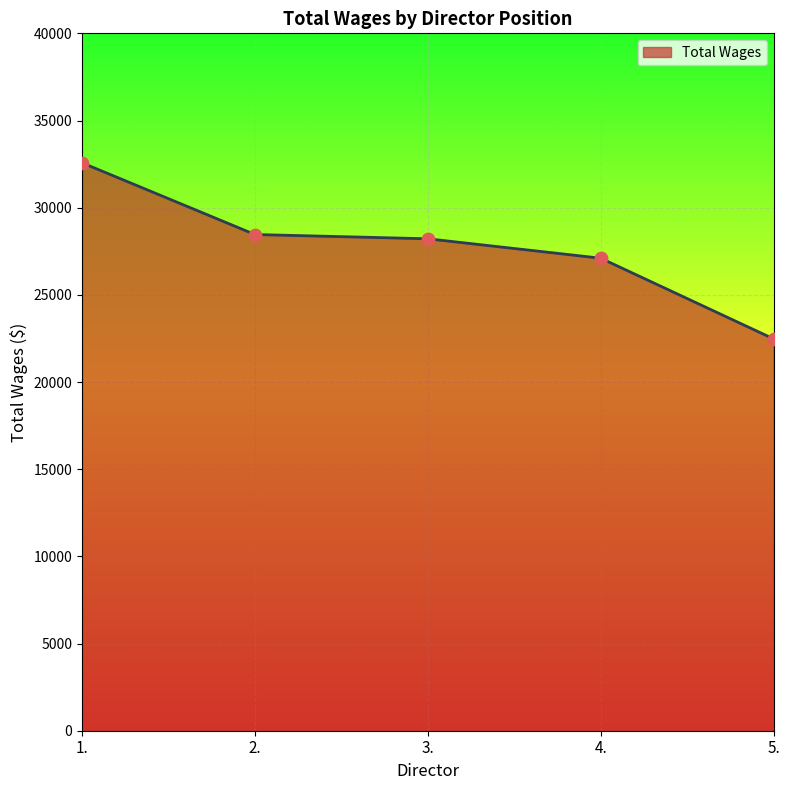

What is the change in value from 2. to 5.?

-5987